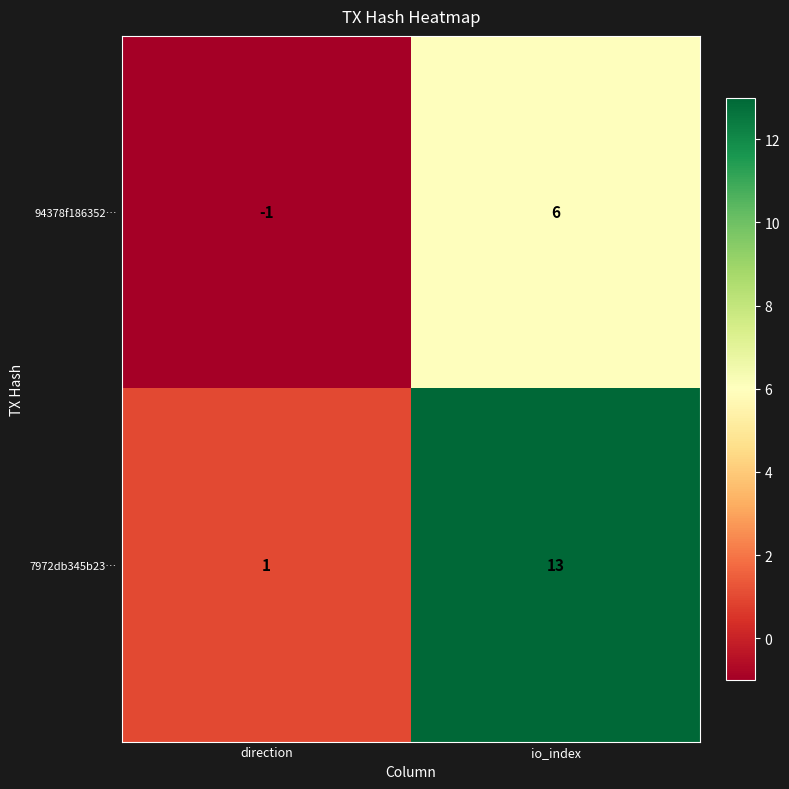

Reading left to right, extract all data points from this chart.

94378f186352…: -1	6
7972db345b23…: 1	13